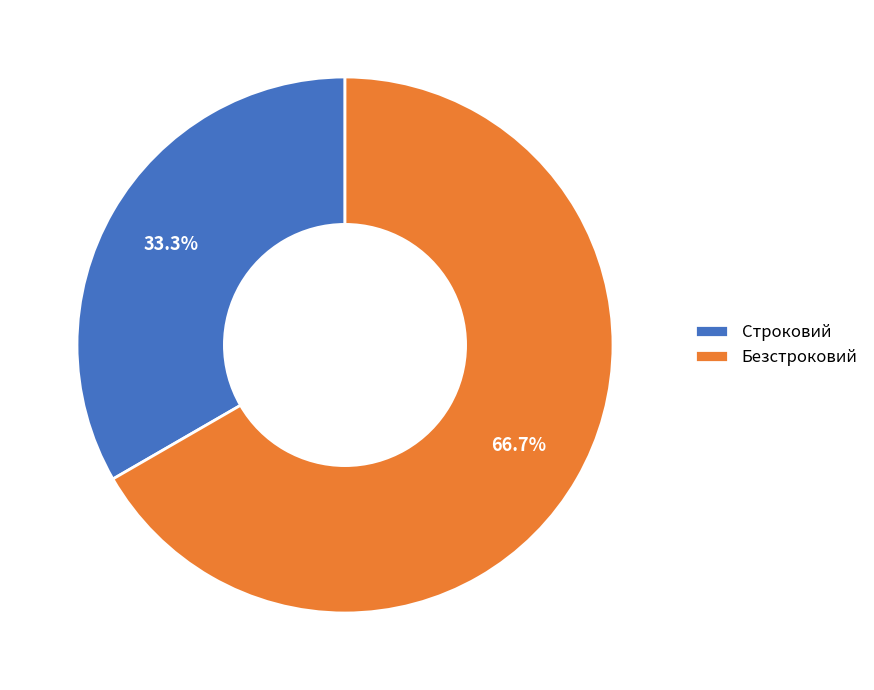

Approximately how many times larger is the value at Строковий compared to Безстроковий?

0.5